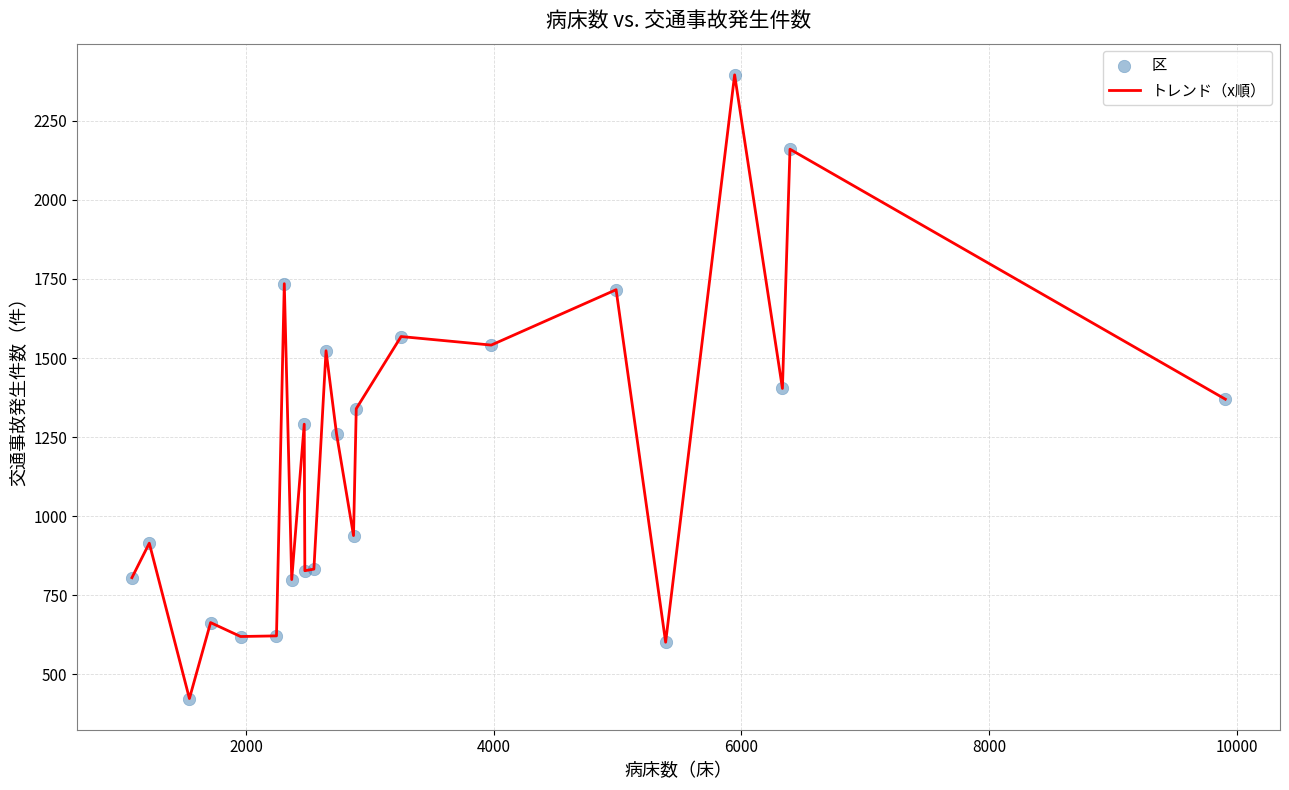

What is the maximum value shown in the chart?

2395